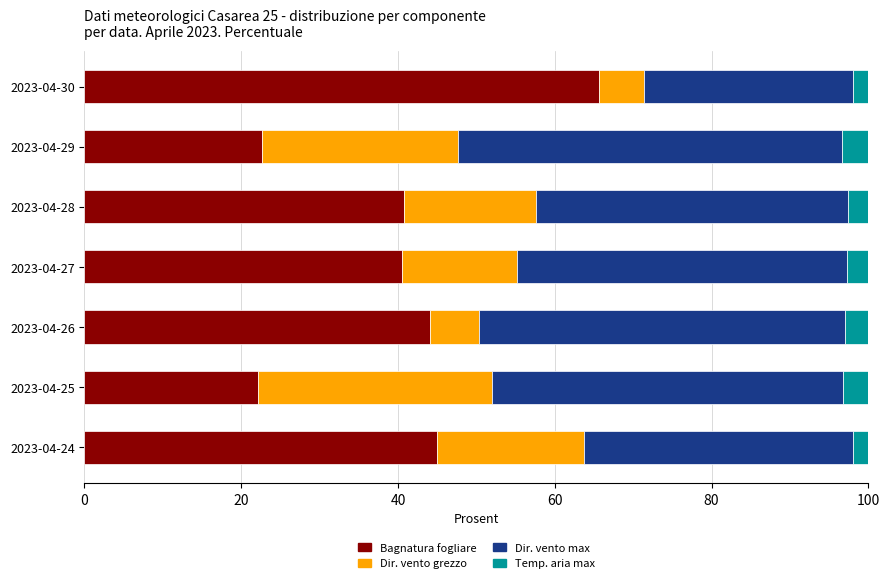

What is the highest value of the Bagnatura fogliare series?

65.6